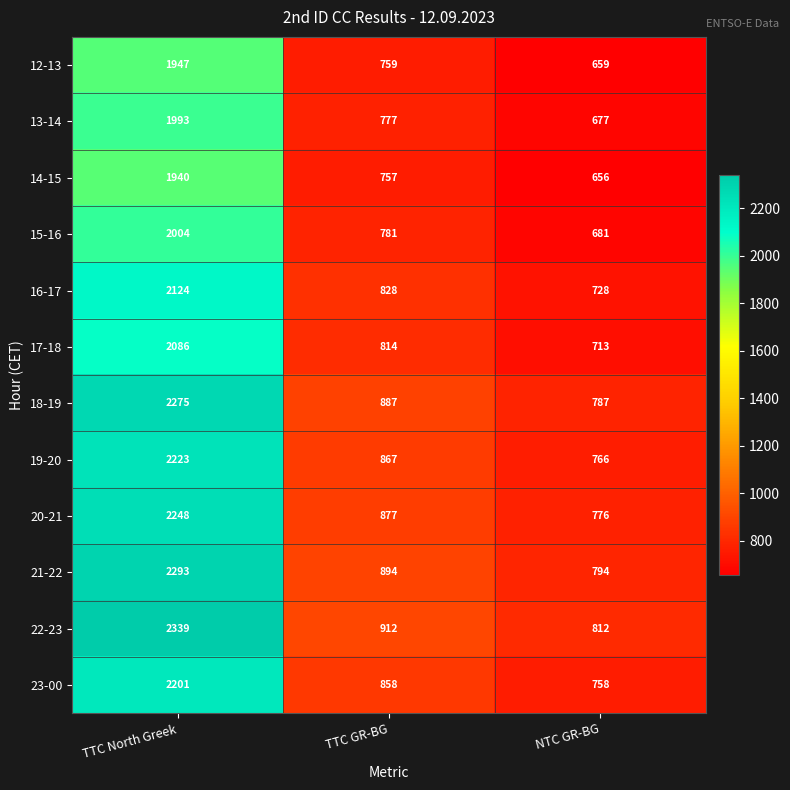

How many categories are shown in the chart?

3